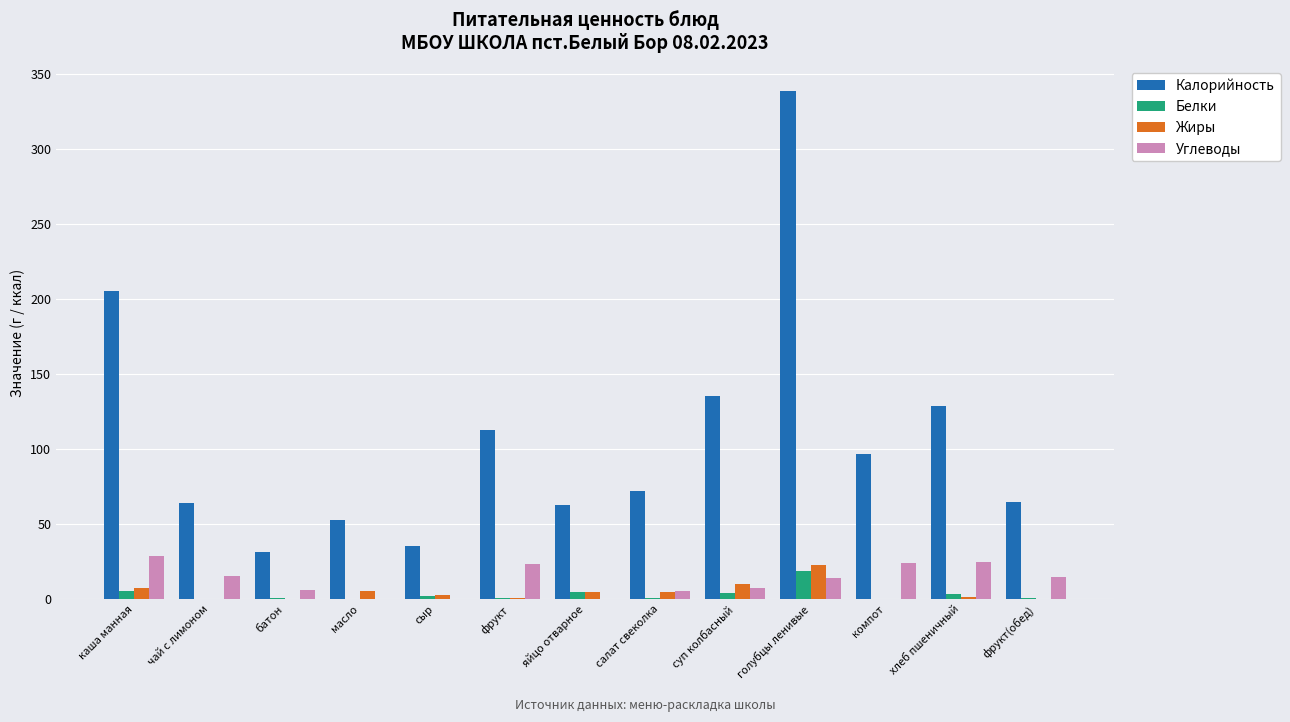

True or false: Калорийность has a value of 63.0 at яйцо отварное.

True